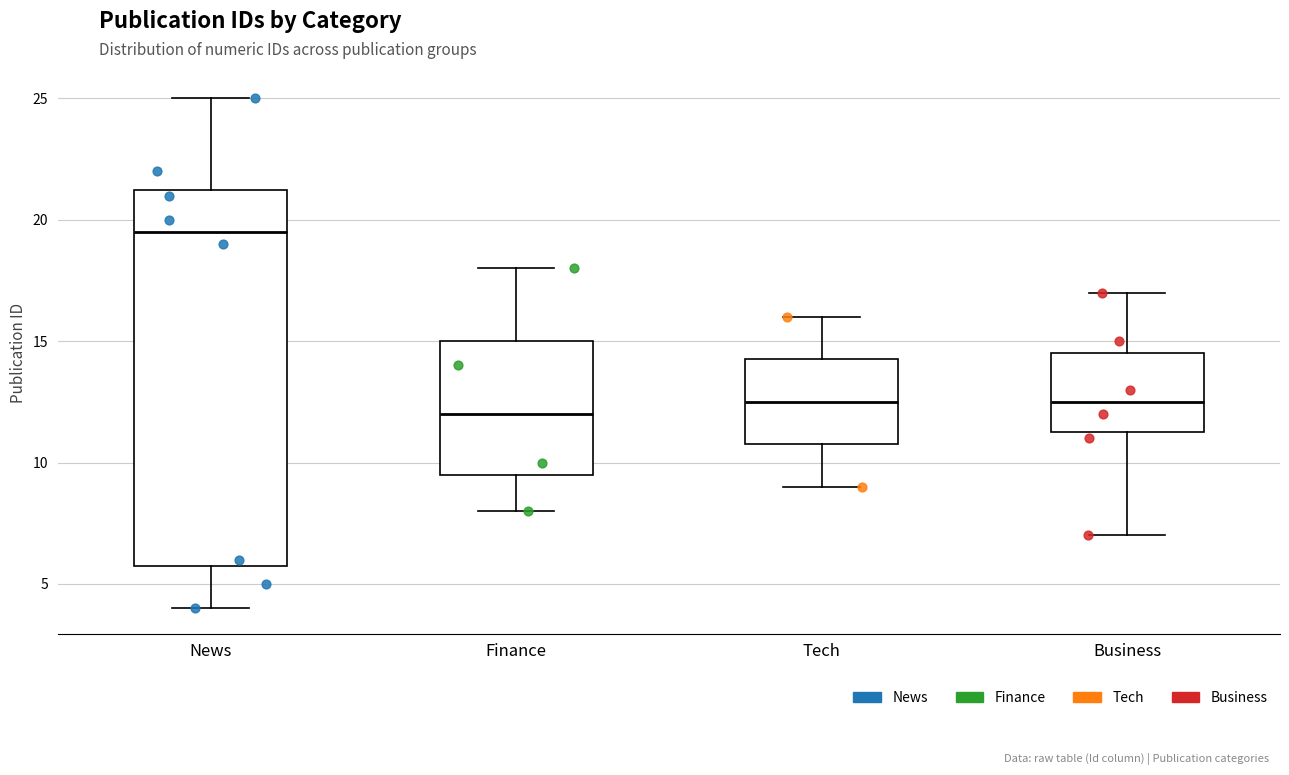

Reading left to right, transcribe this box plot: for each box, give where its median line is, the range the box spans, and where its two whiskers end, as read against the y-axis. The values are not printed on the chart, so give them approximately, as read against the axis.

News: median 19.5, box 6.0 to 21.5, whiskers 4.0 to 25.0
Finance: median 12.0, box 9.5 to 15.0, whiskers 8.0 to 18.0
Tech: median 12.5, box 11.0 to 14.5, whiskers 9.0 to 16.0
Business: median 12.5, box 11.5 to 14.5, whiskers 7.0 to 17.0